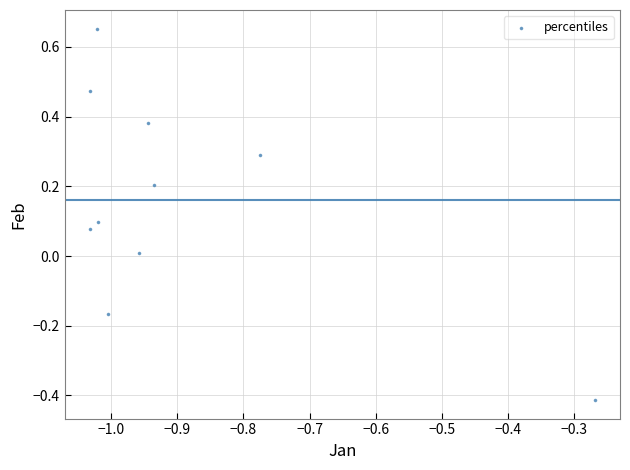

What is the range of Y values (max minus min)?

1.1